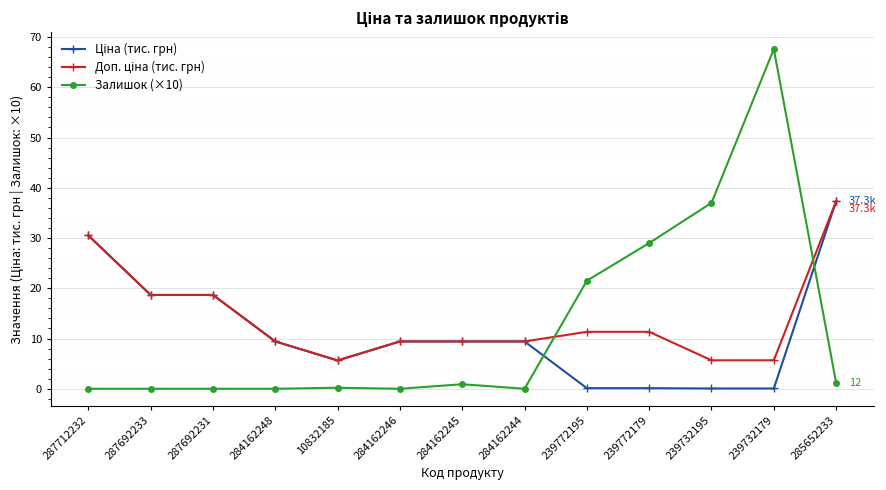

What is the greatest value displayed?

67.6